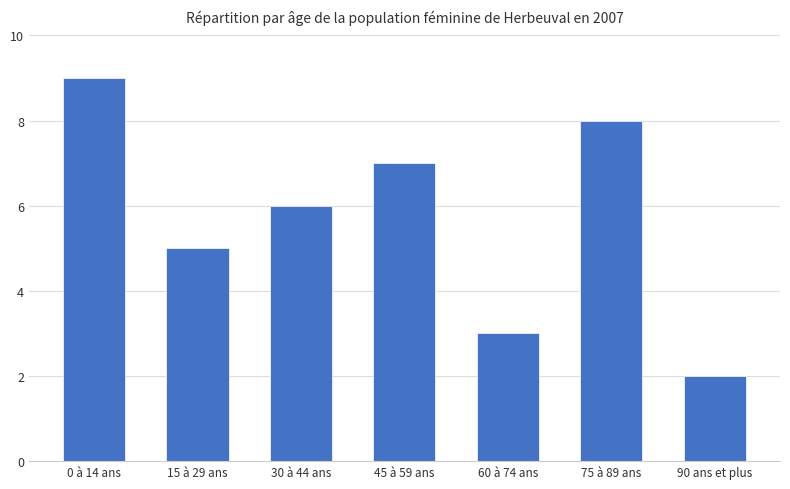

Is it true that the value at 30 à 44 ans is 10?

False